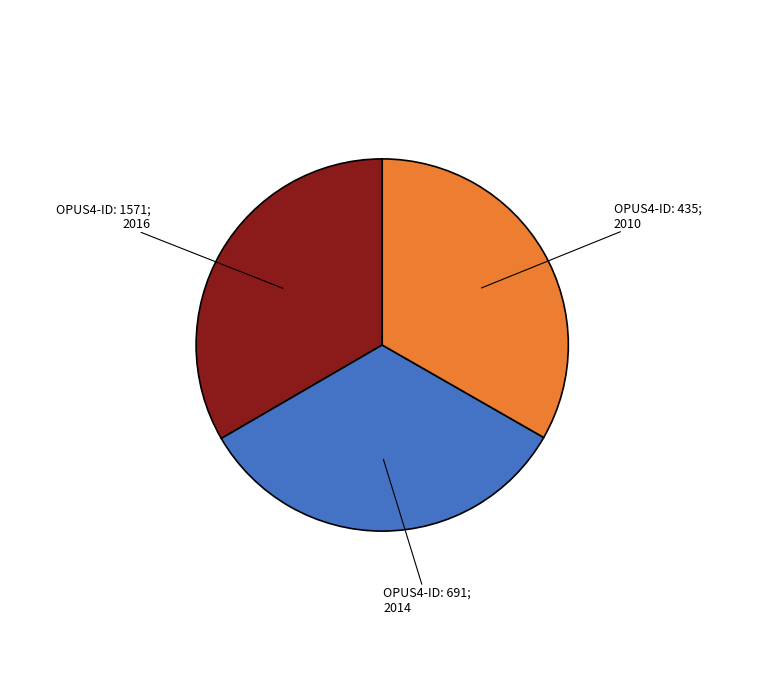

Count the number of slices in the pie.

3